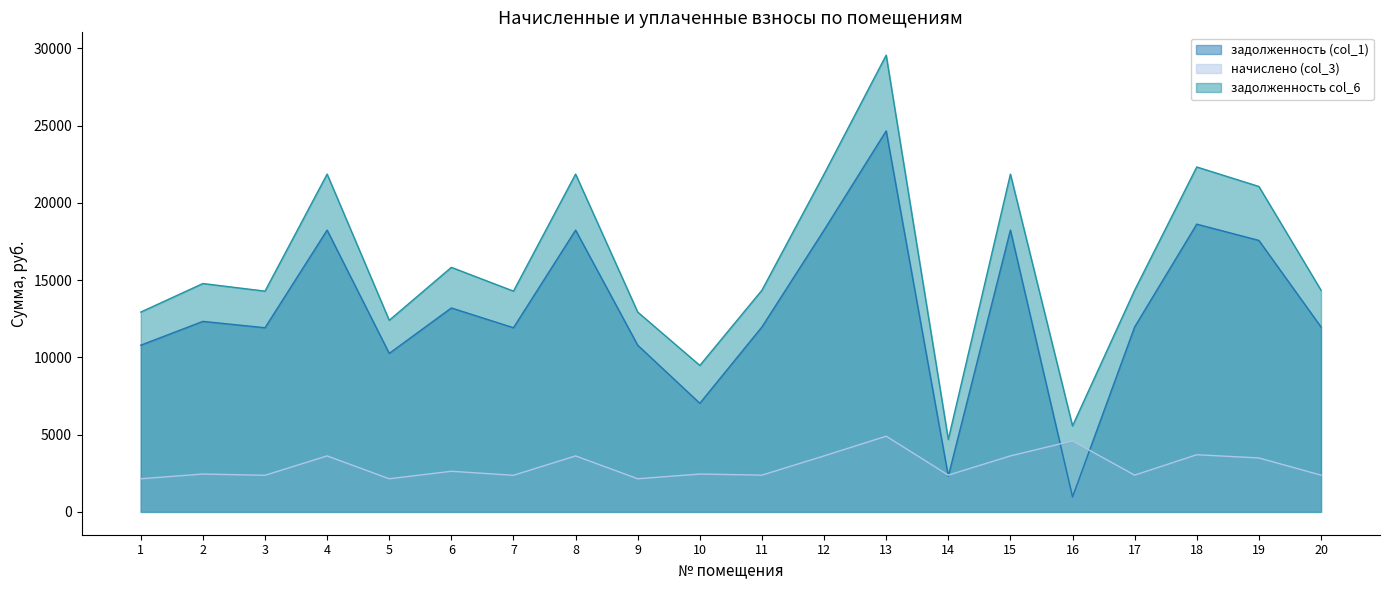

What is the sum of all задолженность (col_1) values?

261152.3